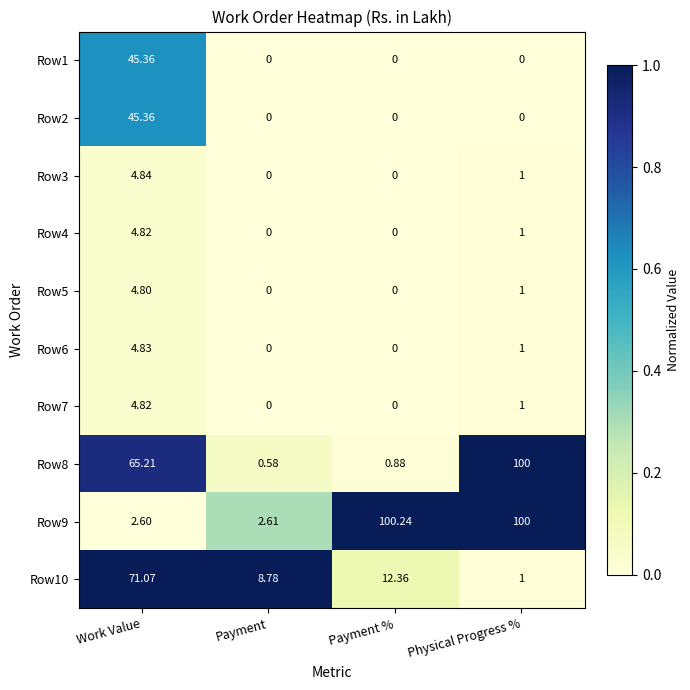

At which label does Row2 reach its peak?

Work Value